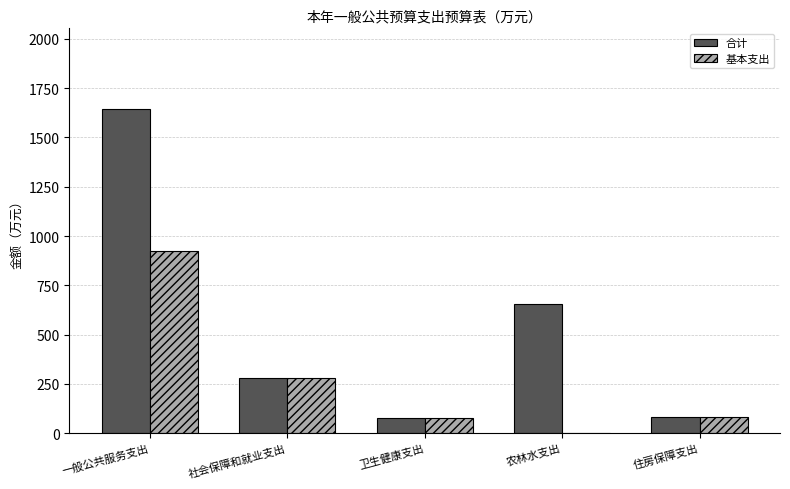

Count the number of data series in this chart.

2